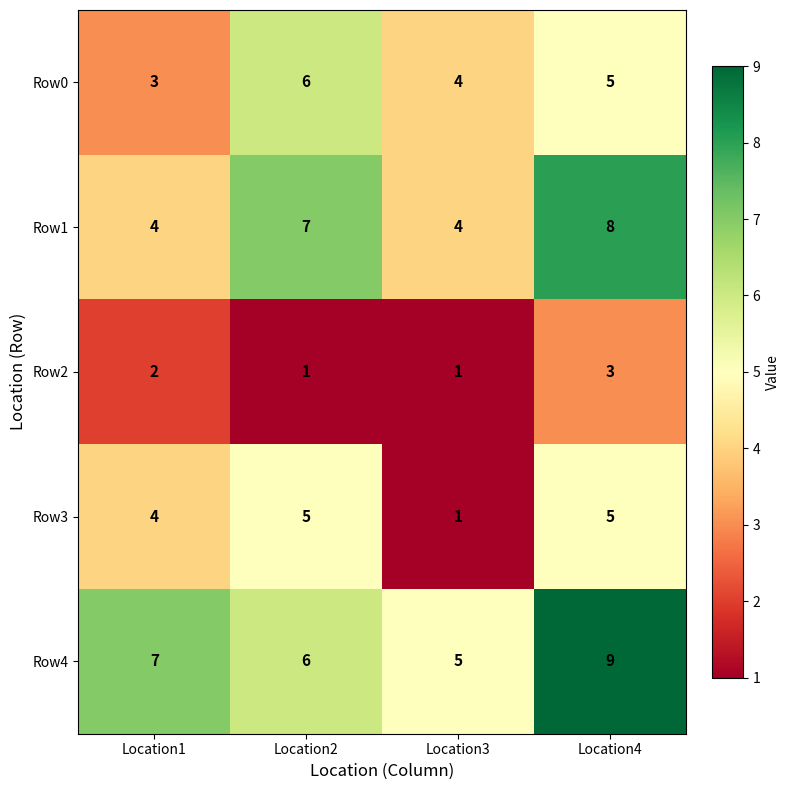

What is the average value of the Row4 series?

7